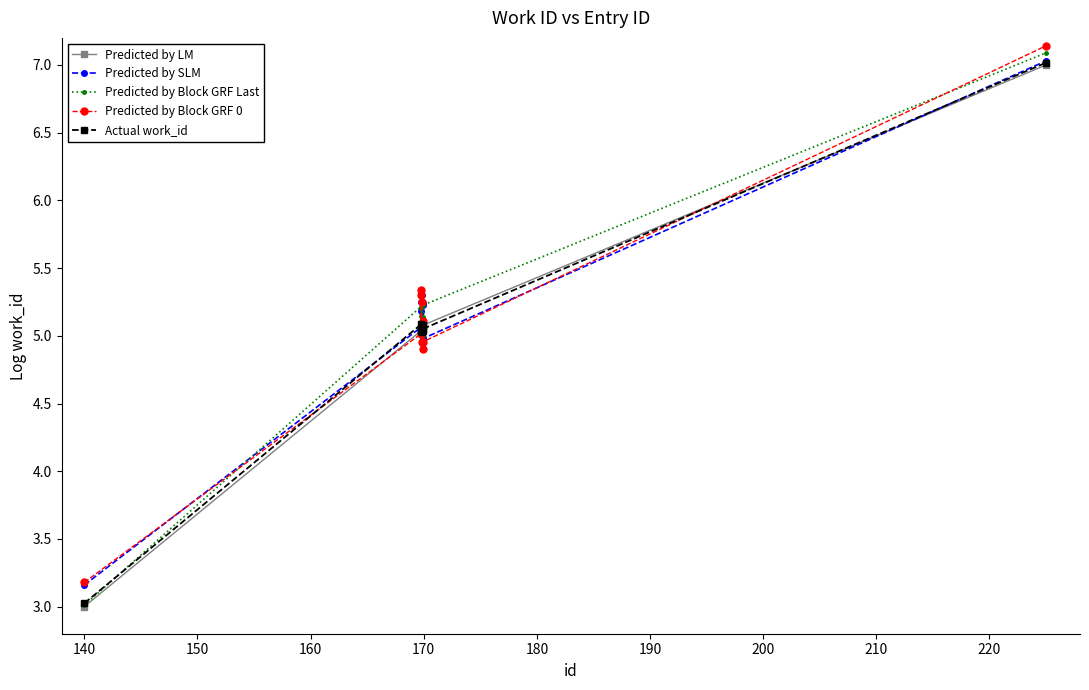

What is the highest value of the Actual work_id series?

7.0